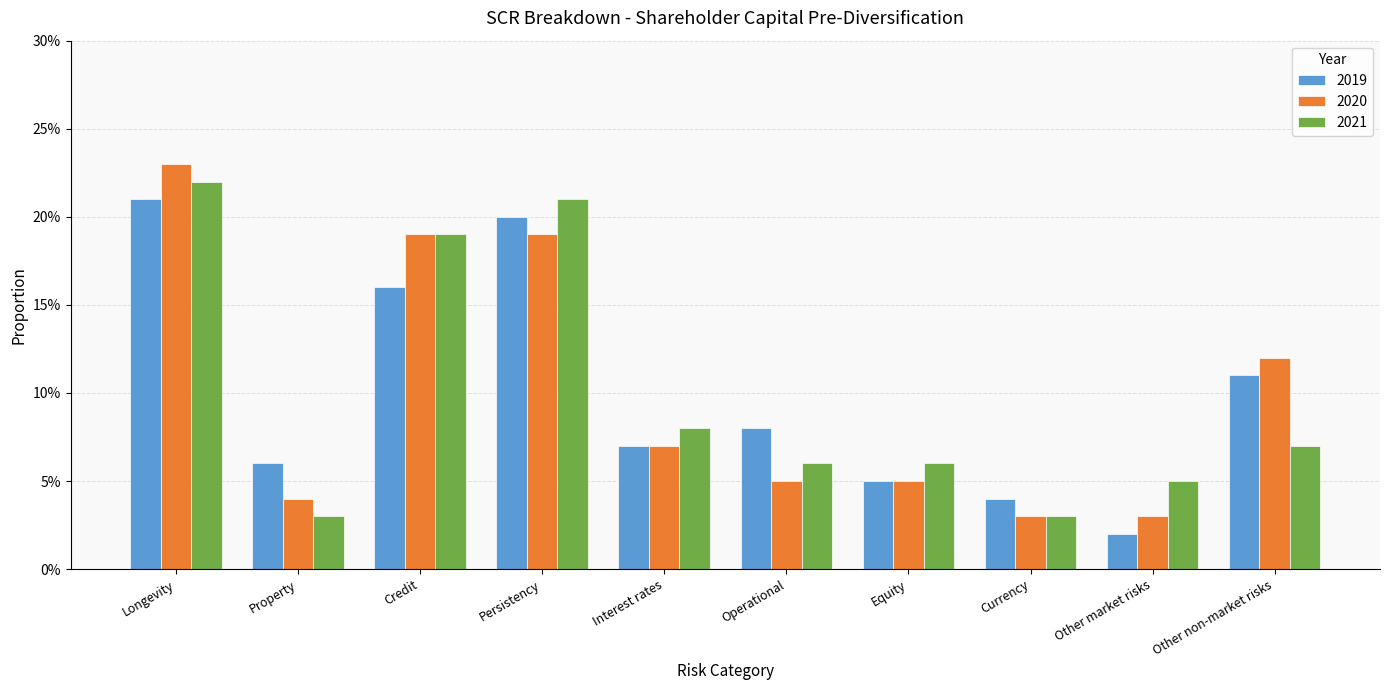

Are the bars horizontal?

No